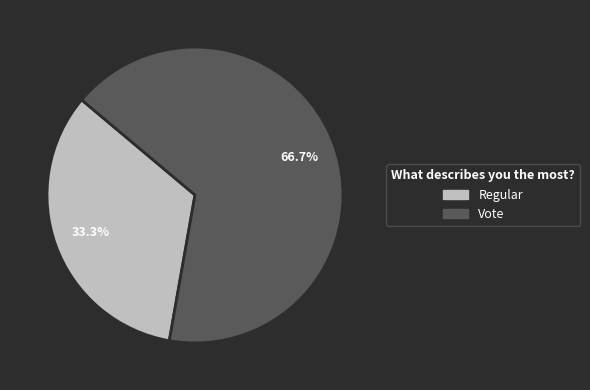

Rank the categories by value from highest to lowest.

Vote, Regular